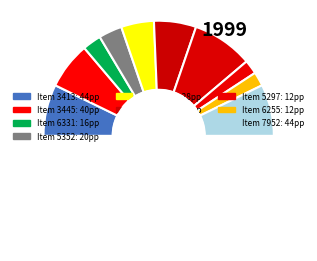

To the nearest percent, what percentage of the pie is 5297?

4%